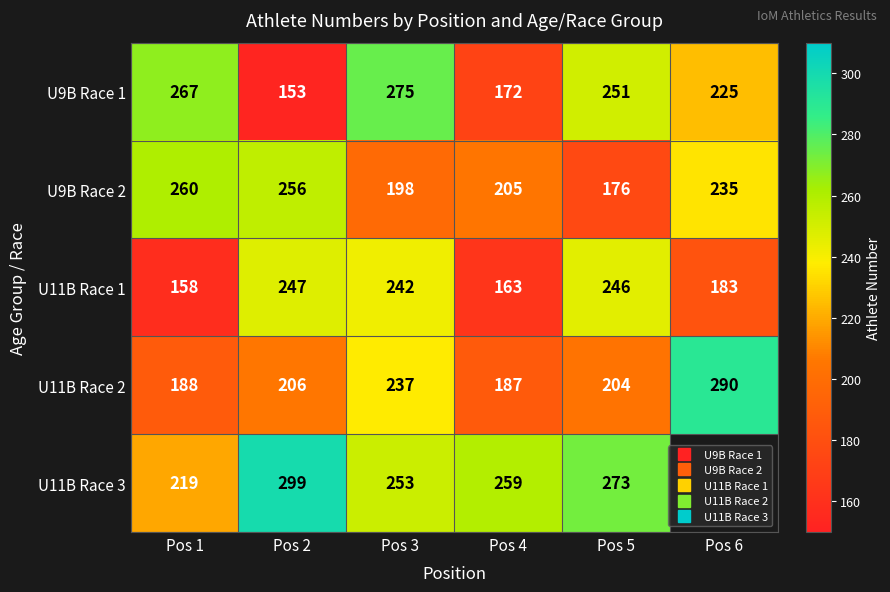

Where is U11B Race 1 nearest to the value 202?

Pos 6